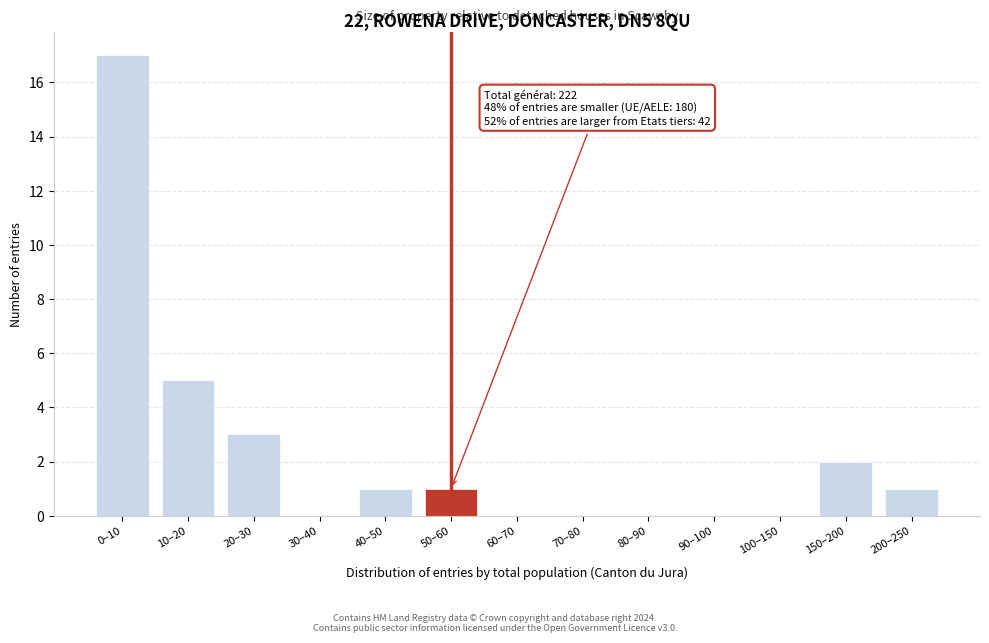

Reading left to right, what are all the values shown in this chart?

0–10=17	10–20=5	20–30=3	30–40=0	40–50=1	50–60=1	60–70=0	70–80=0	80–90=0	90–100=0	100–150=0	150–200=2	200–250=1